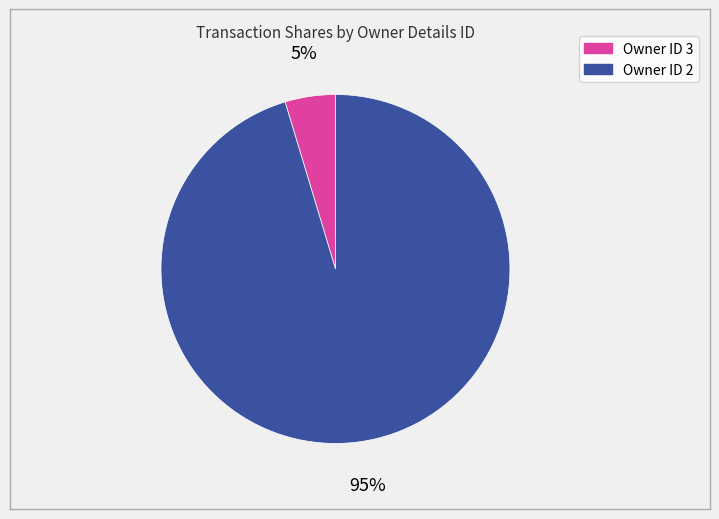

Does any single category account for the majority?

Yes